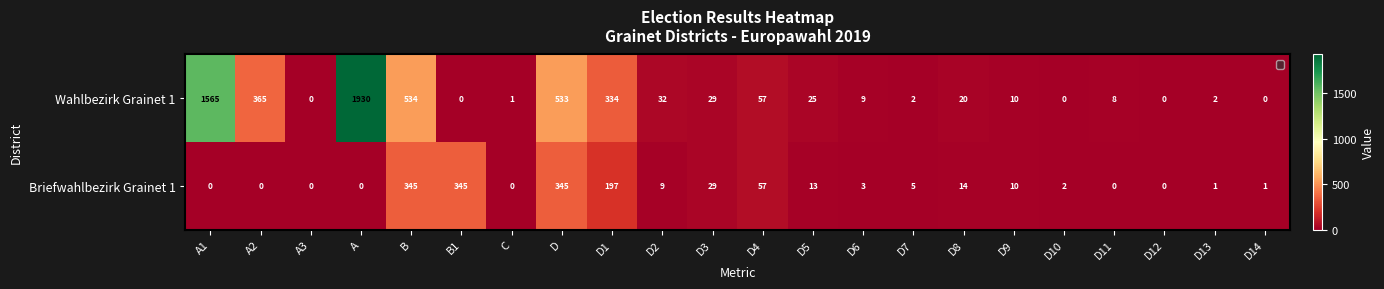

What is the spread (max minus min) of values at D8?

6